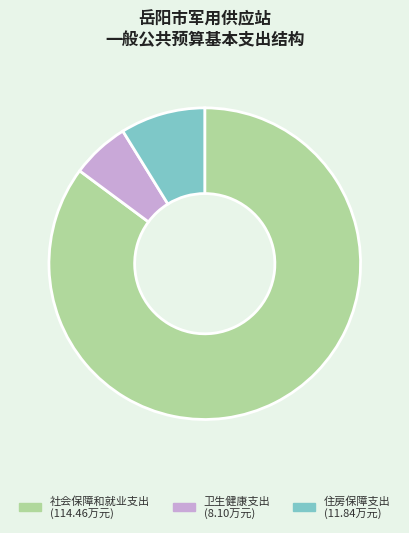

Between 住房保障支出 and 卫生健康支出, which is larger?

住房保障支出